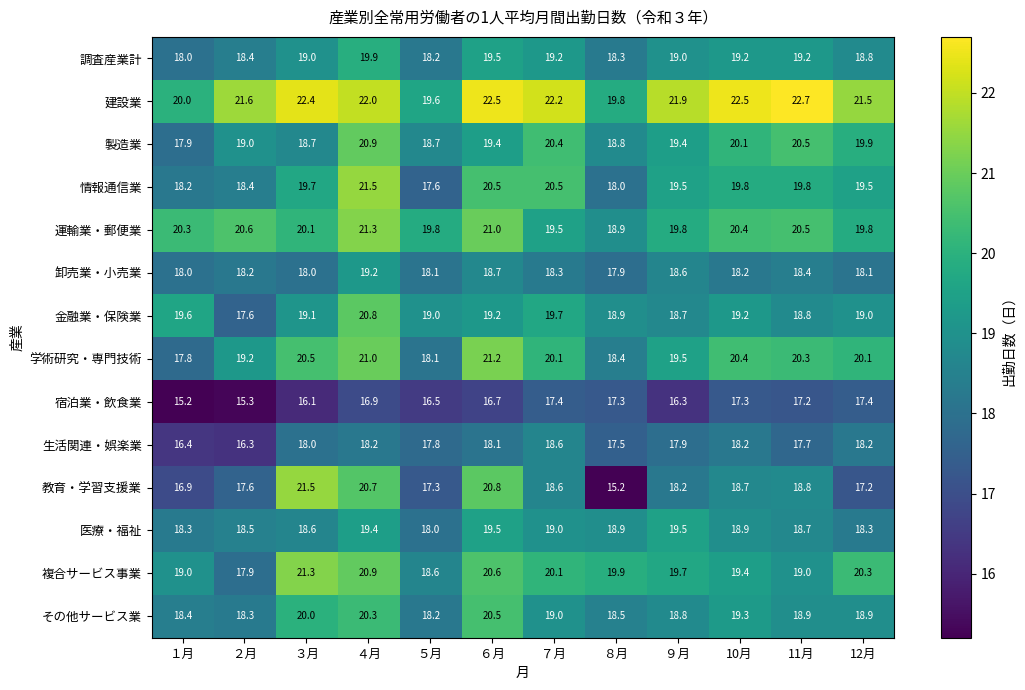

At which label does 情報通信業 reach its peak?

４月